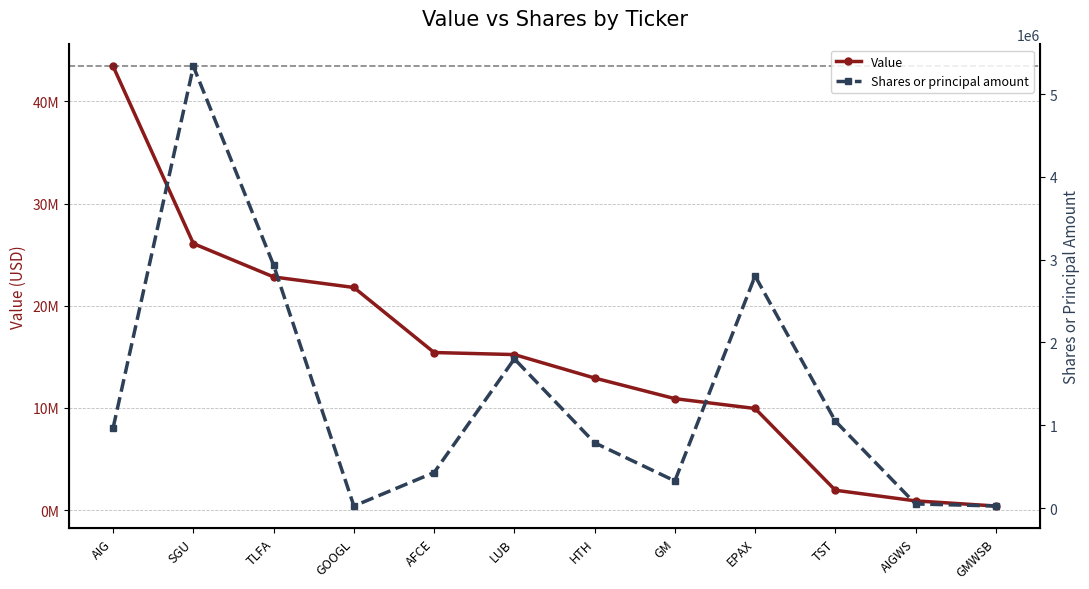

Which series has the largest range (max minus min)?

Value